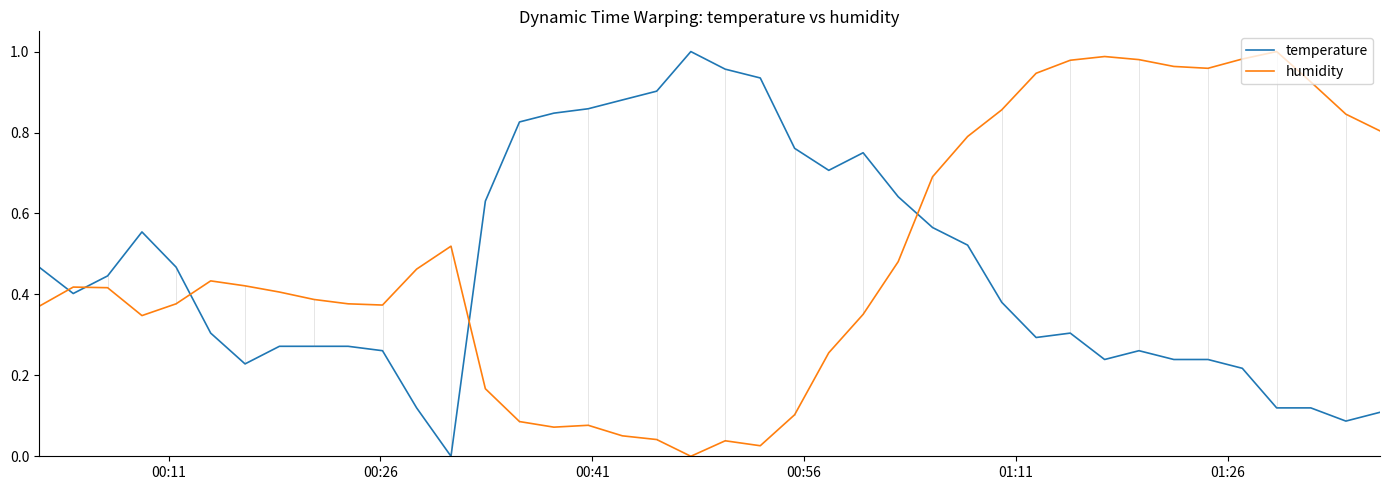

After their last crossing, which series has the higher values: temperature or humidity?

humidity